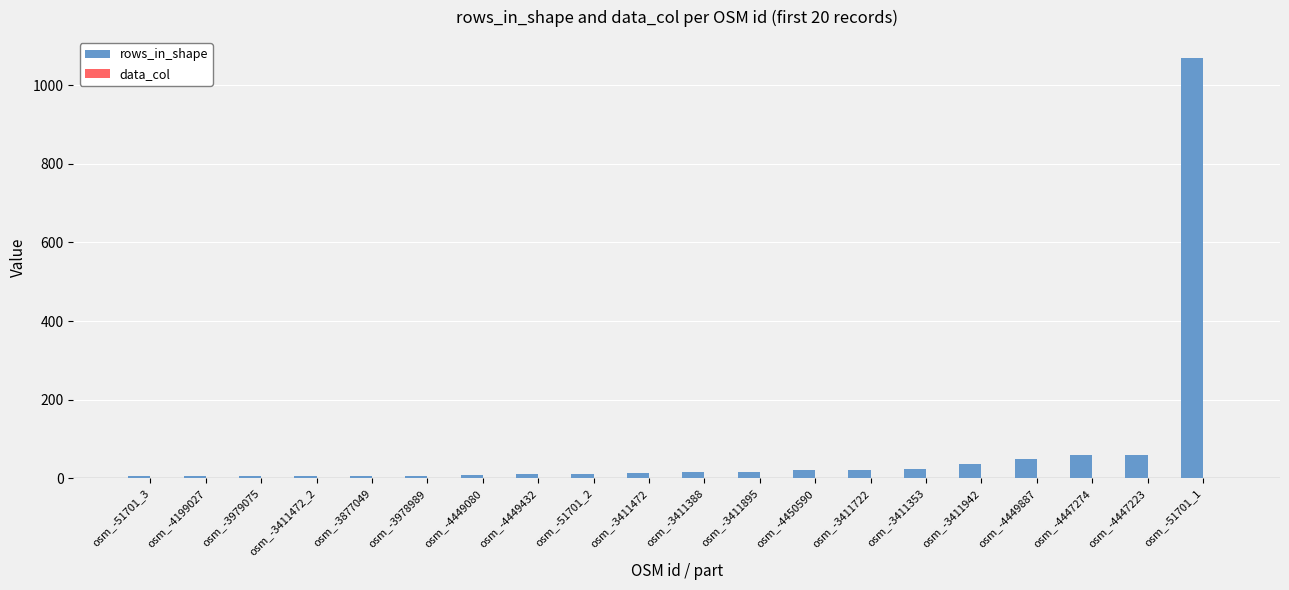

What is the greatest value displayed?

1069